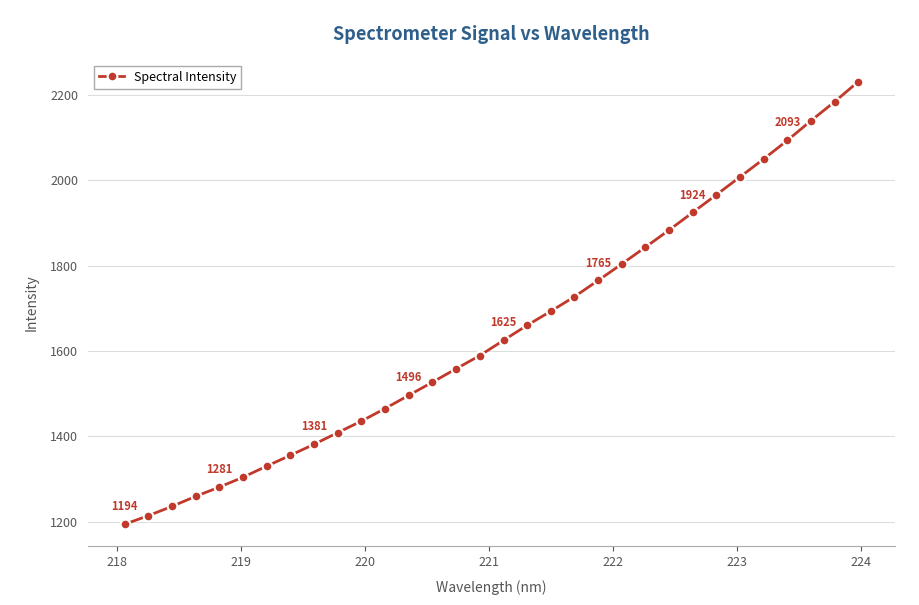

What is the average value?

1644.6